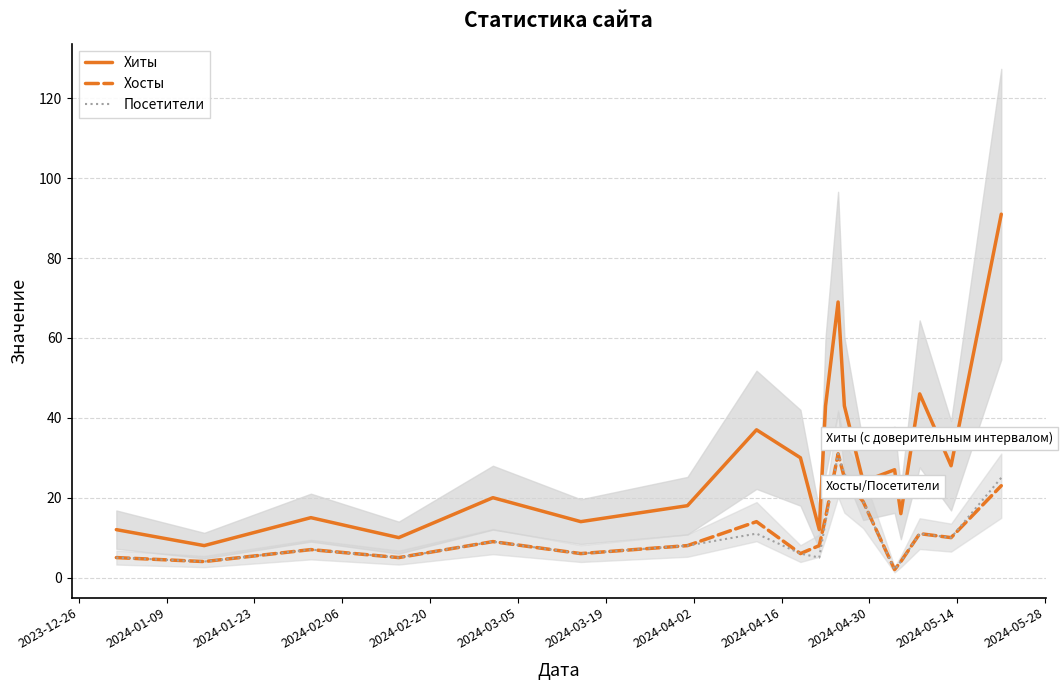

True or false: Хиты and Посетители cross at least once.

False